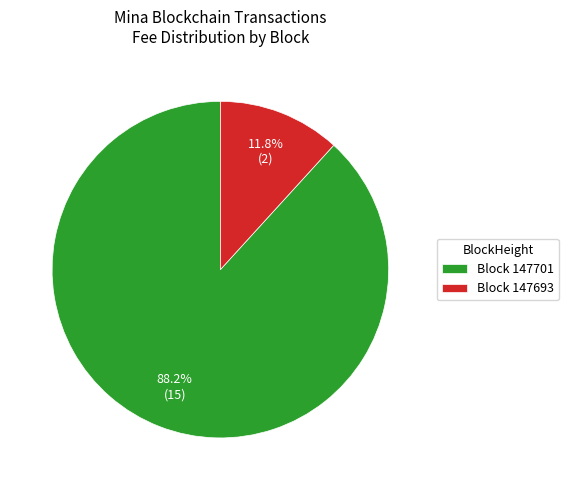

To the nearest percent, what is the average slice percentage?

50%